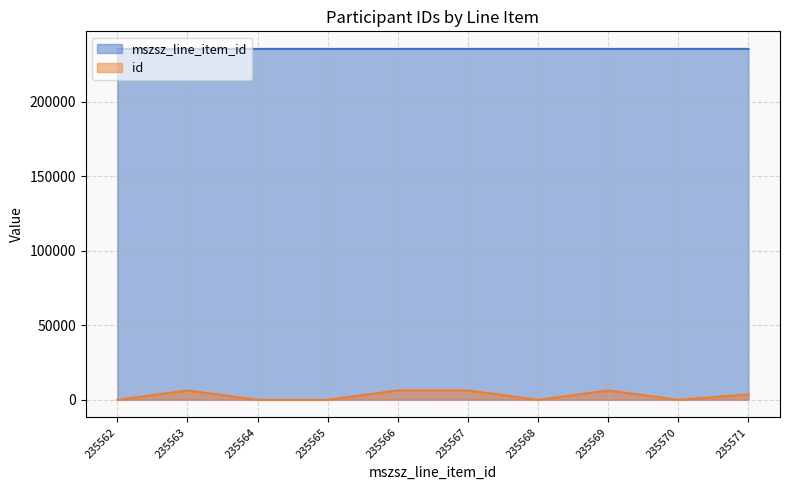

Count the id values in the range 0 to 6330.

10